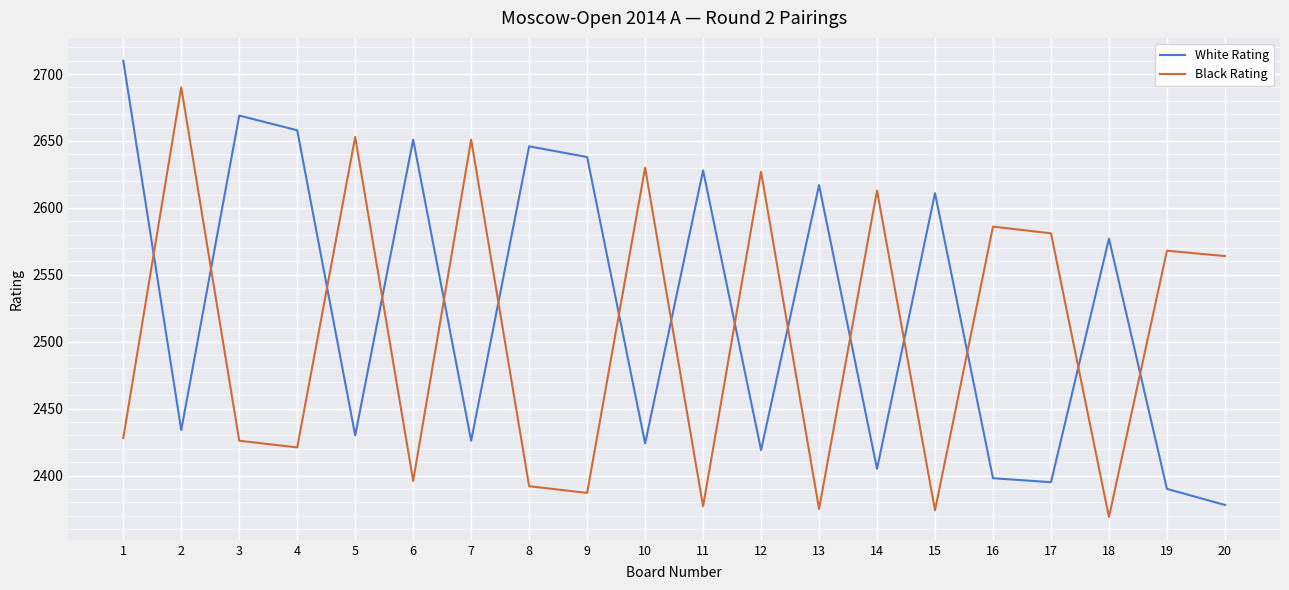

What is the difference between the maximum and minimum values in the Black Rating series?

321